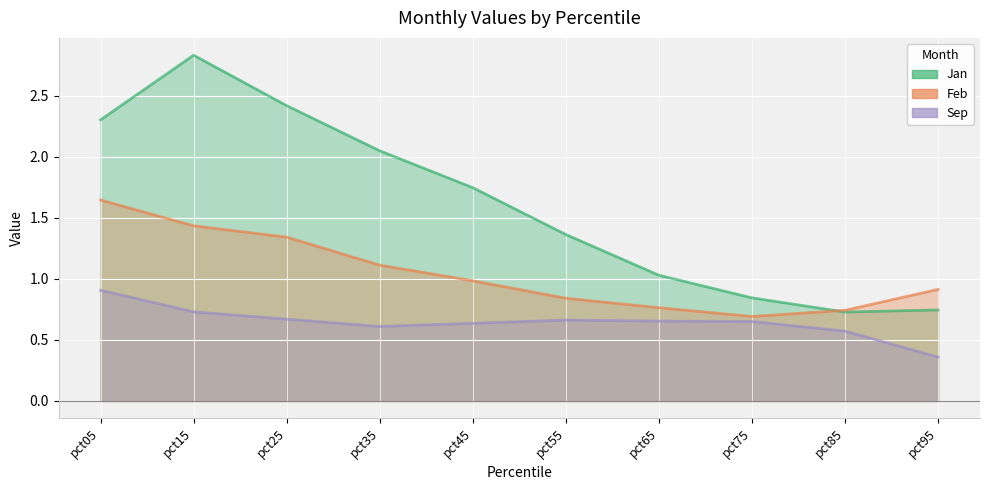

Between pct75 and pct05, which is larger?

pct05